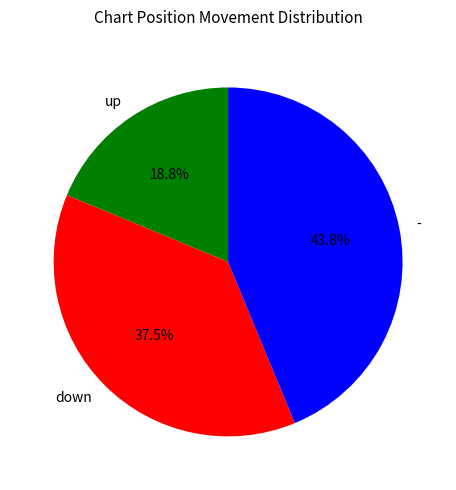

To the nearest percent, what portion does - represent?

44%